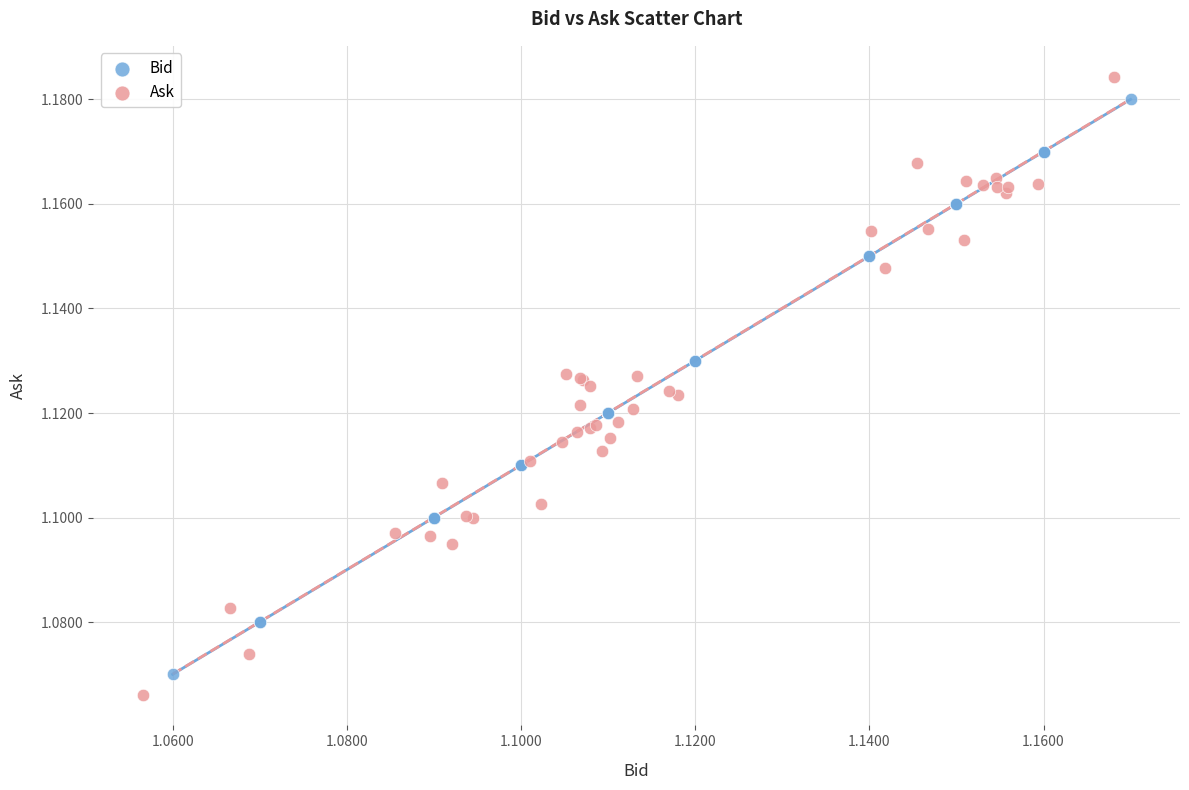

Which series has the largest Y range (max minus min)?

Ask